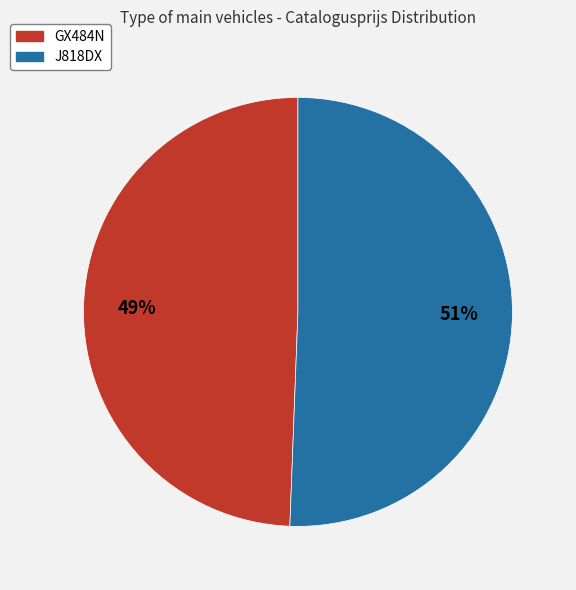

To the nearest percent, what is the combined percentage of J818DX and GX484N?

100%